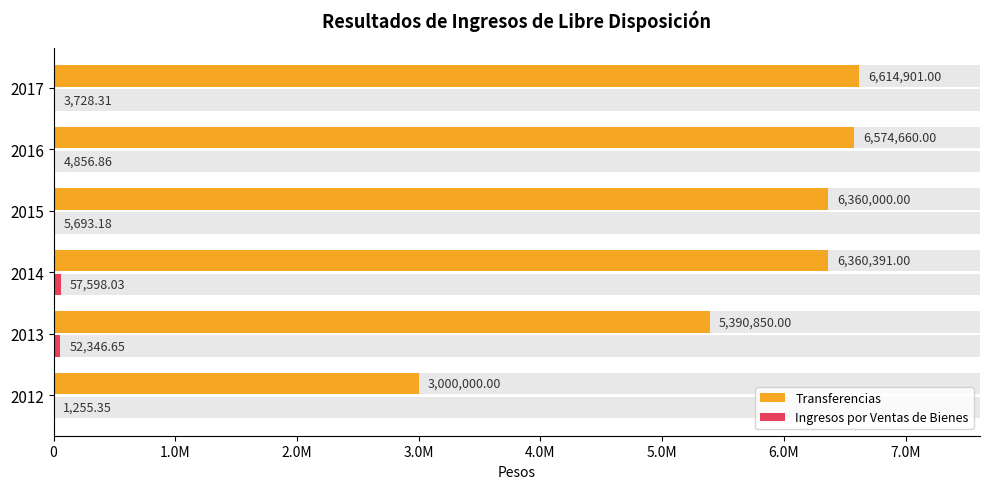

At 2014, list the series in order from smallest to largest.

Ingresos por Ventas de Bienes, Transferencias